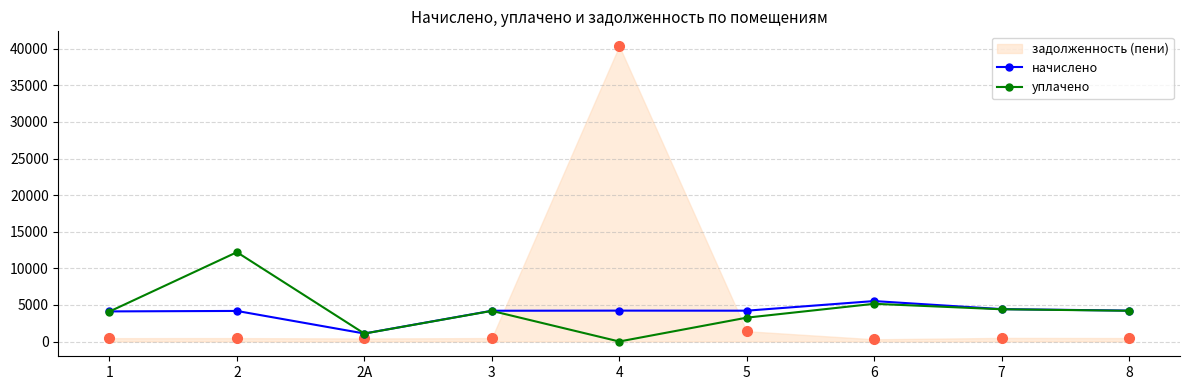

The value of уплачено at 2 is 12201.5. True or false?

True